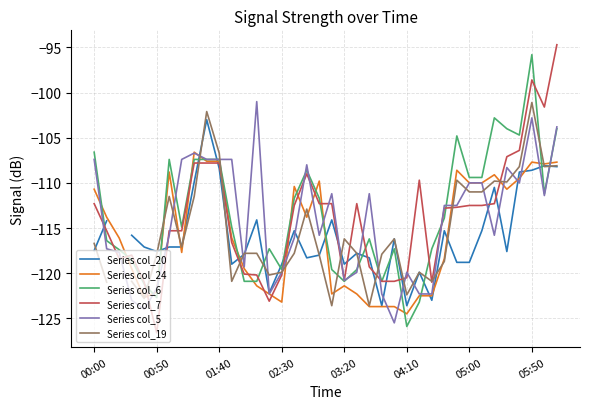

What is the approximate value of Series col_24 at 00:00?

-110.7